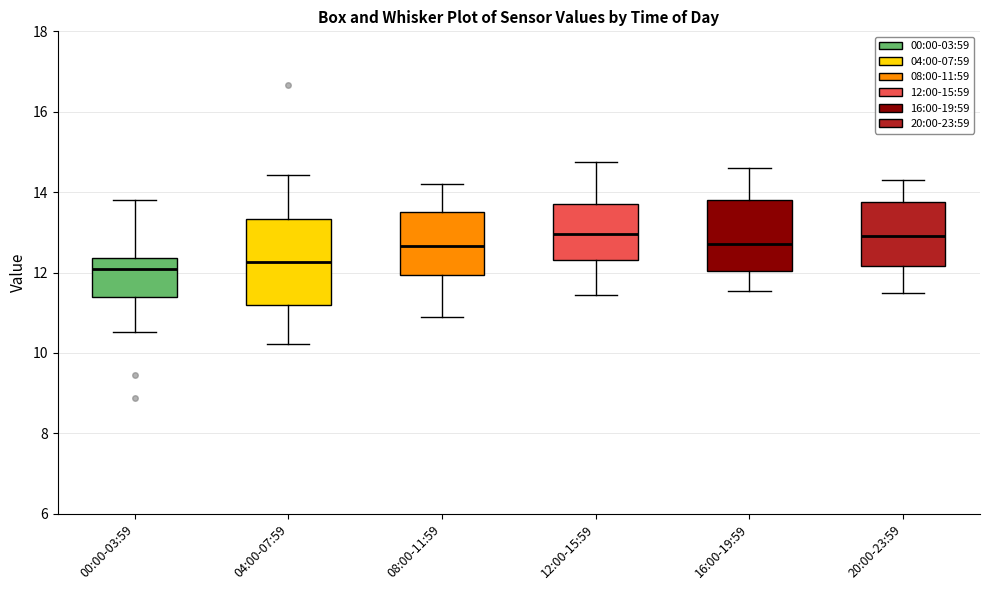

Where is the upper edge of the box for 04:00-07:59 on the y-axis? The values are not printed on the chart, so give them approximately, as read against the axis.

13.4